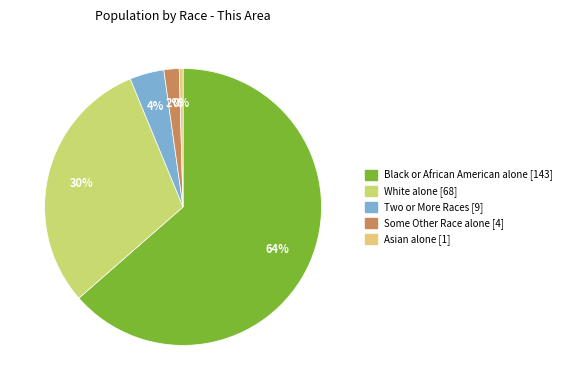

To the nearest percent, what is the difference between the largest and smallest slice percentages?

64%